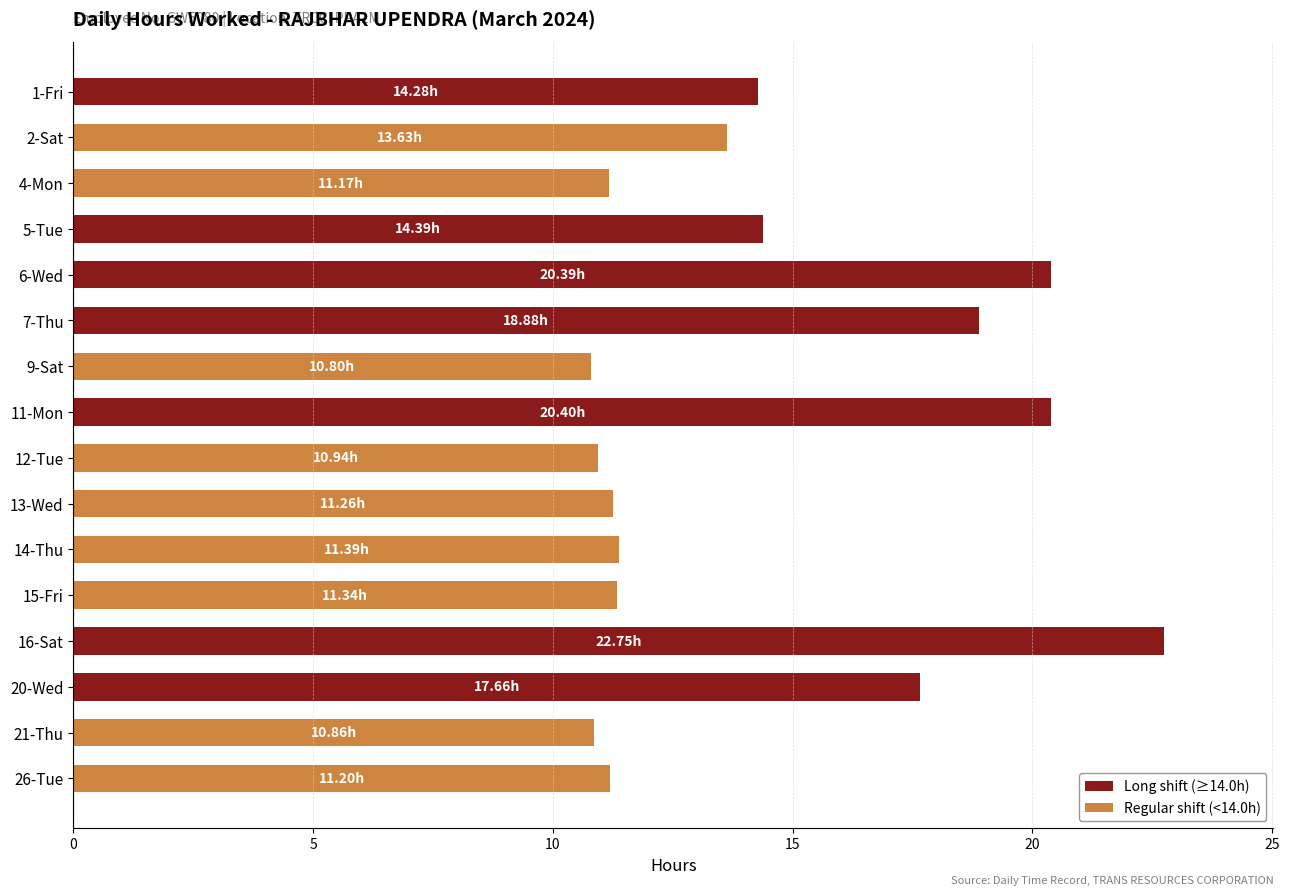

What is the change in value from 4-Mon to 20-Wed?

+6.5